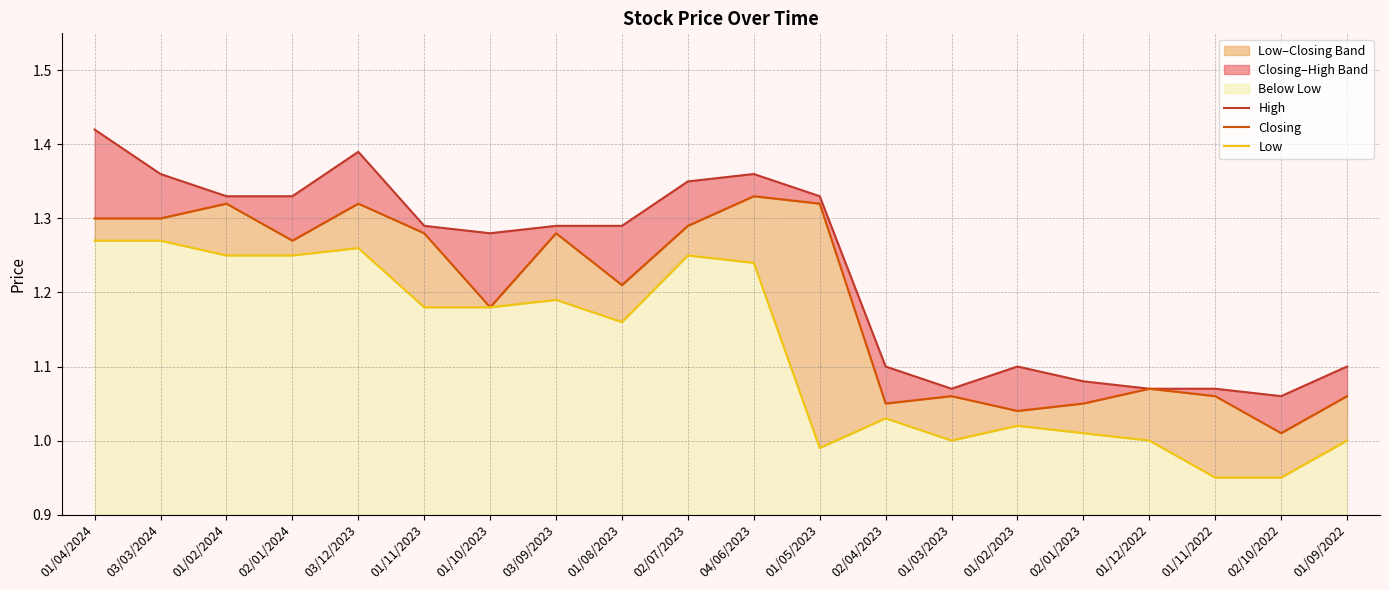

What is the spread (max minus min) of values at 01/11/2022?

0.1